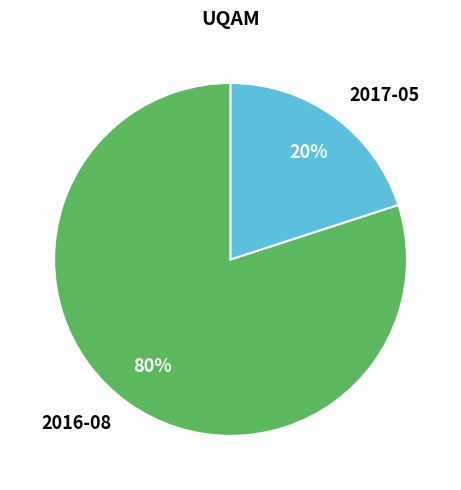

What is the majority slice?

2016-08